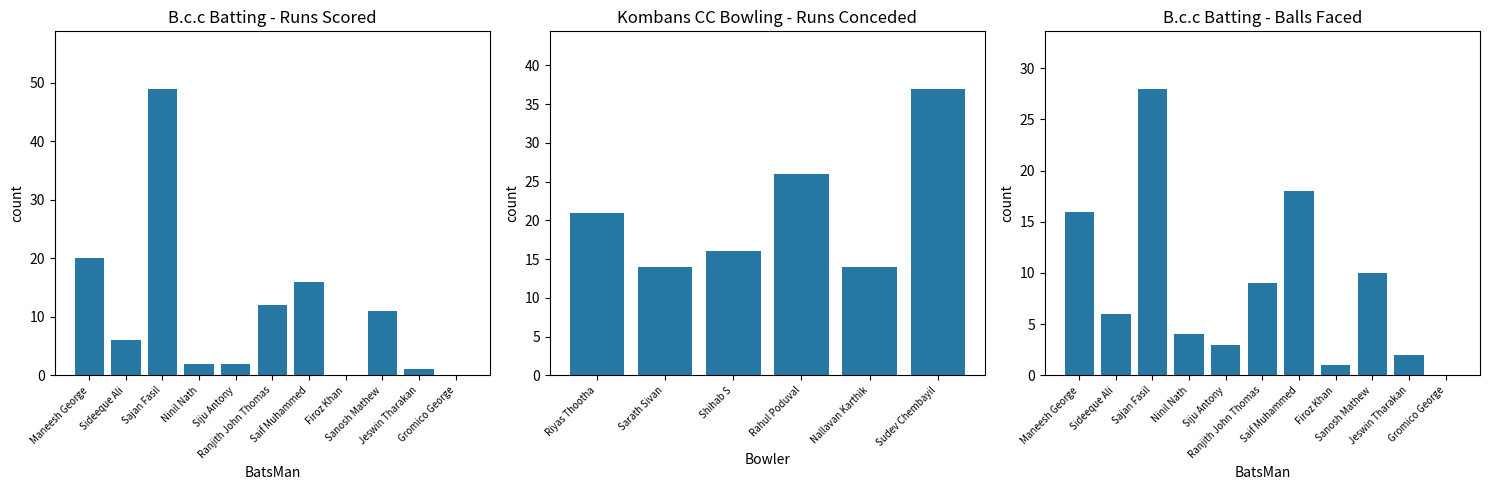

How many values are below 6?

5